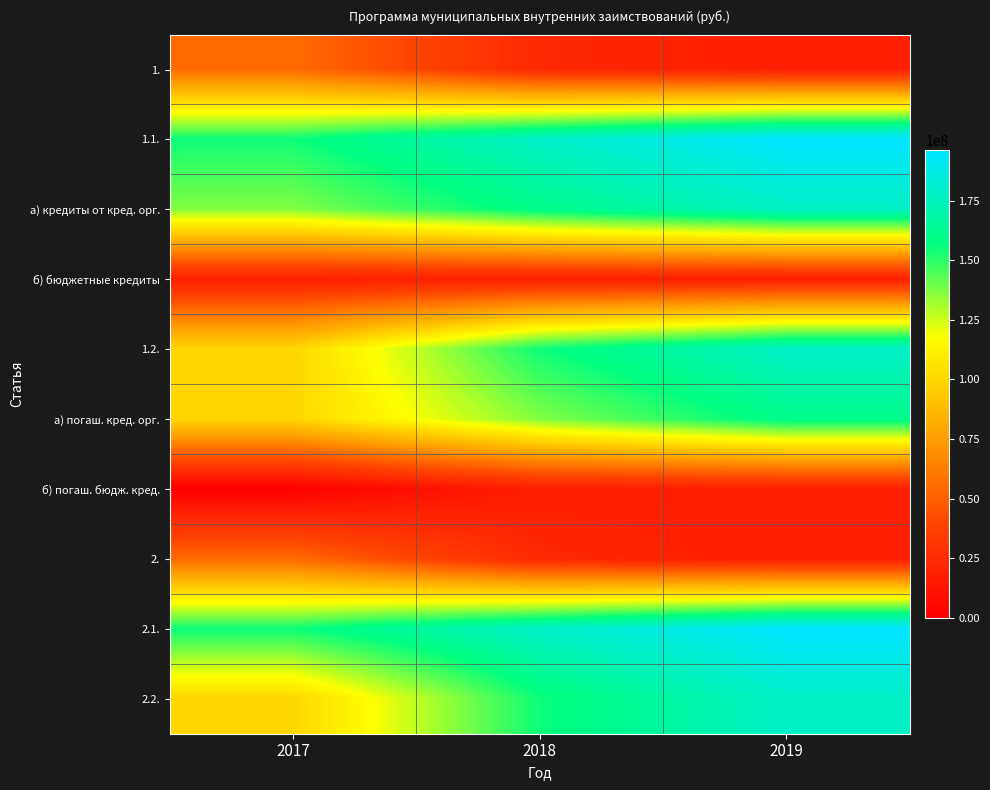

Which has a higher value, 2017 or 2018?

2017